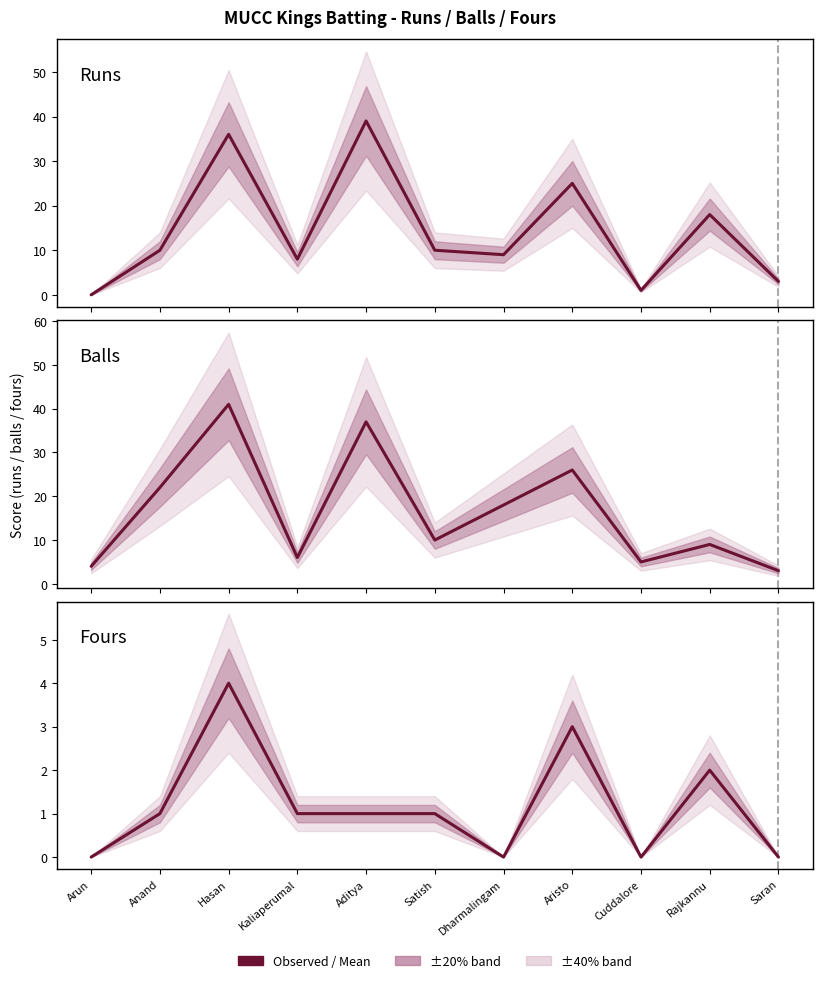

What is the sum of the Runs values at Aditya and Aristo?

64